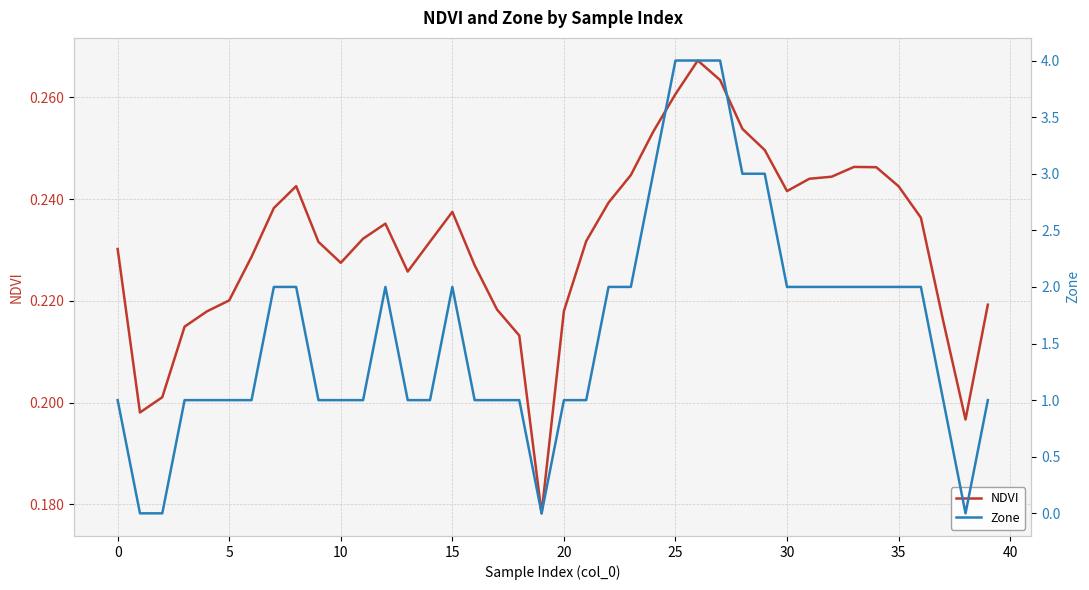

What is the difference between the Zone values at 25 and 35?

2.0